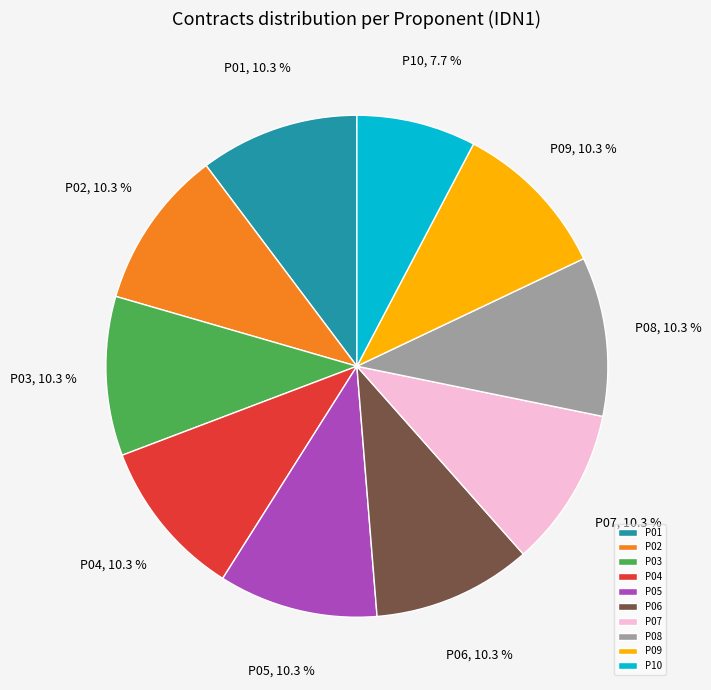

What portion of the pie excludes P03?

89.7%